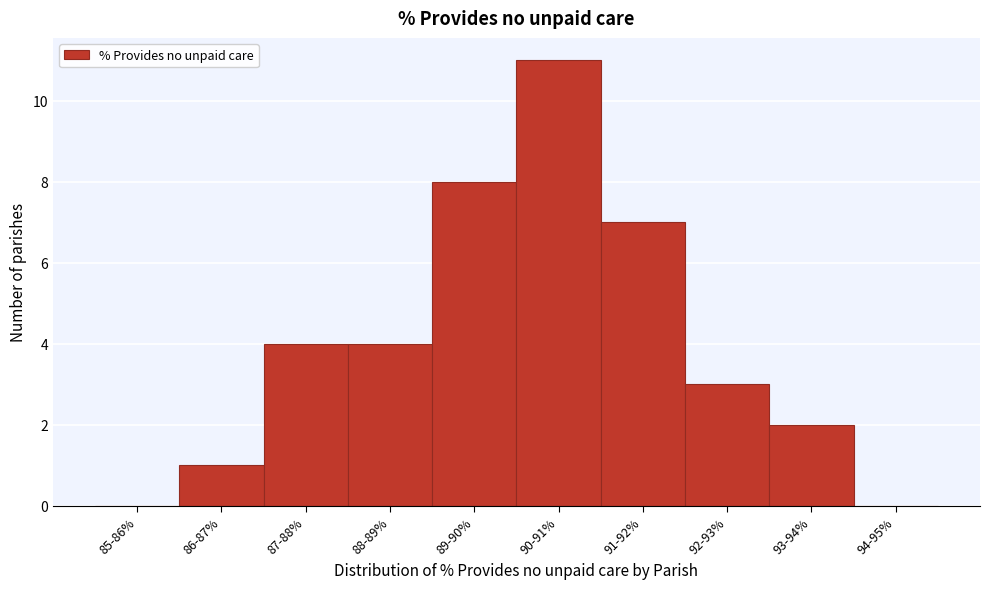

Reading right to left, extract all data points from this chart.

94-95%=0	93-94%=2	92-93%=3	91-92%=7	90-91%=11	89-90%=8	88-89%=4	87-88%=4	86-87%=1	85-86%=0